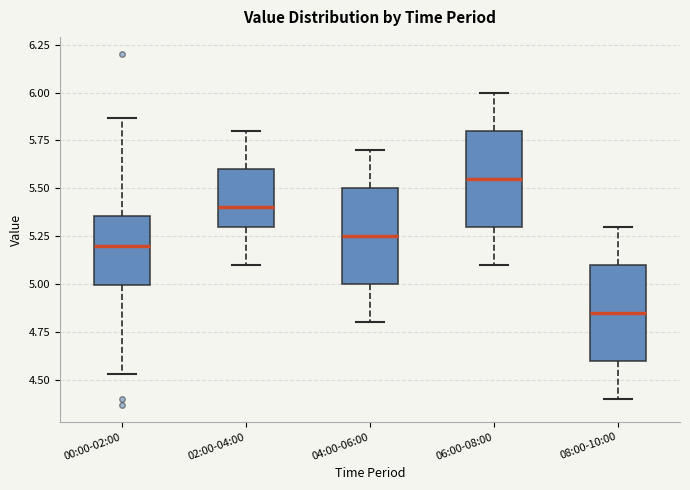

Where does the lower whisker of the box for 08:00-10:00 end on the y-axis? The values are not printed on the chart, so give them approximately, as read against the axis.

4.40